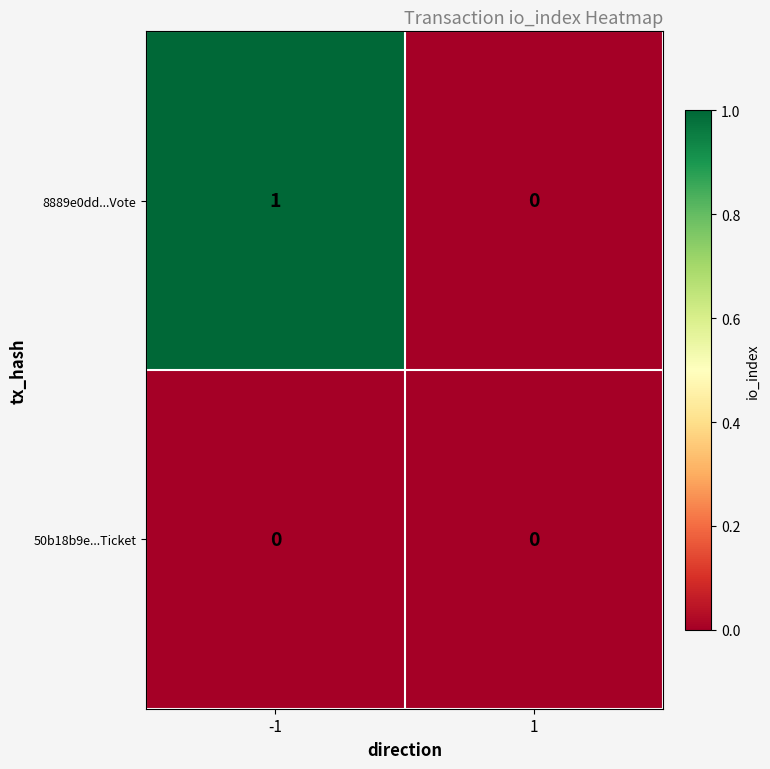

Which series changed the most between -1 and 1?

8889e0dd...Vote